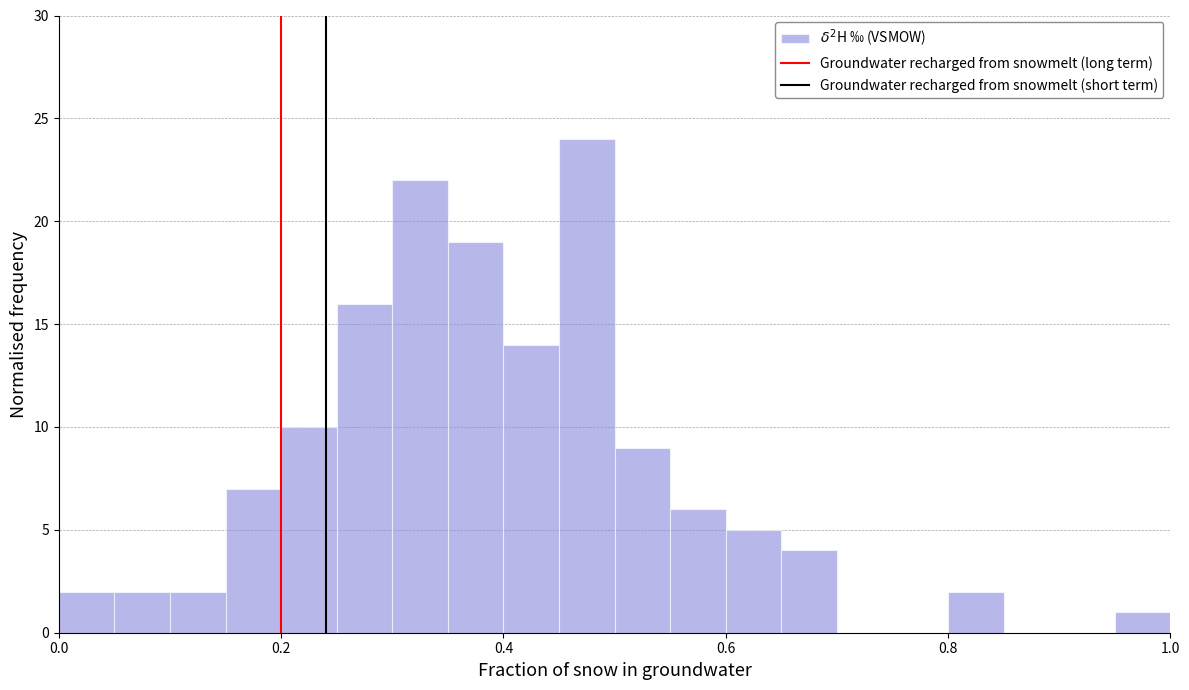

Read against the x-axis, roughly where is the centre of the tallest bar?

0.48